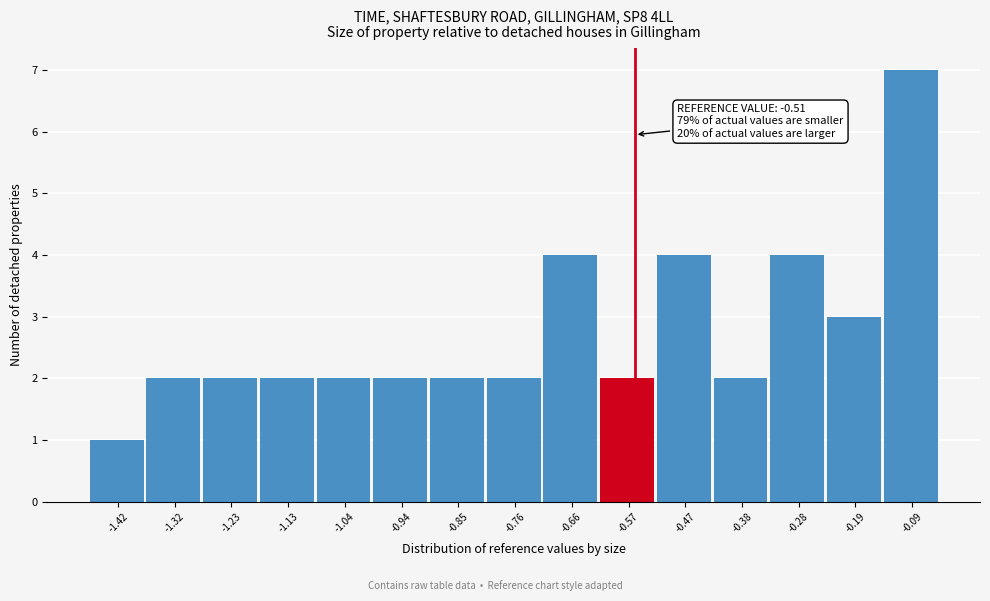

Reading left to right, list all the values displayed in this chart.

-1.42=1	-1.32=2	-1.23=2	-1.13=2	-1.04=2	-0.94=2	-0.85=2	-0.76=2	-0.66=4	-0.57=2	-0.47=4	-0.38=2	-0.28=4	-0.19=3	-0.09=7